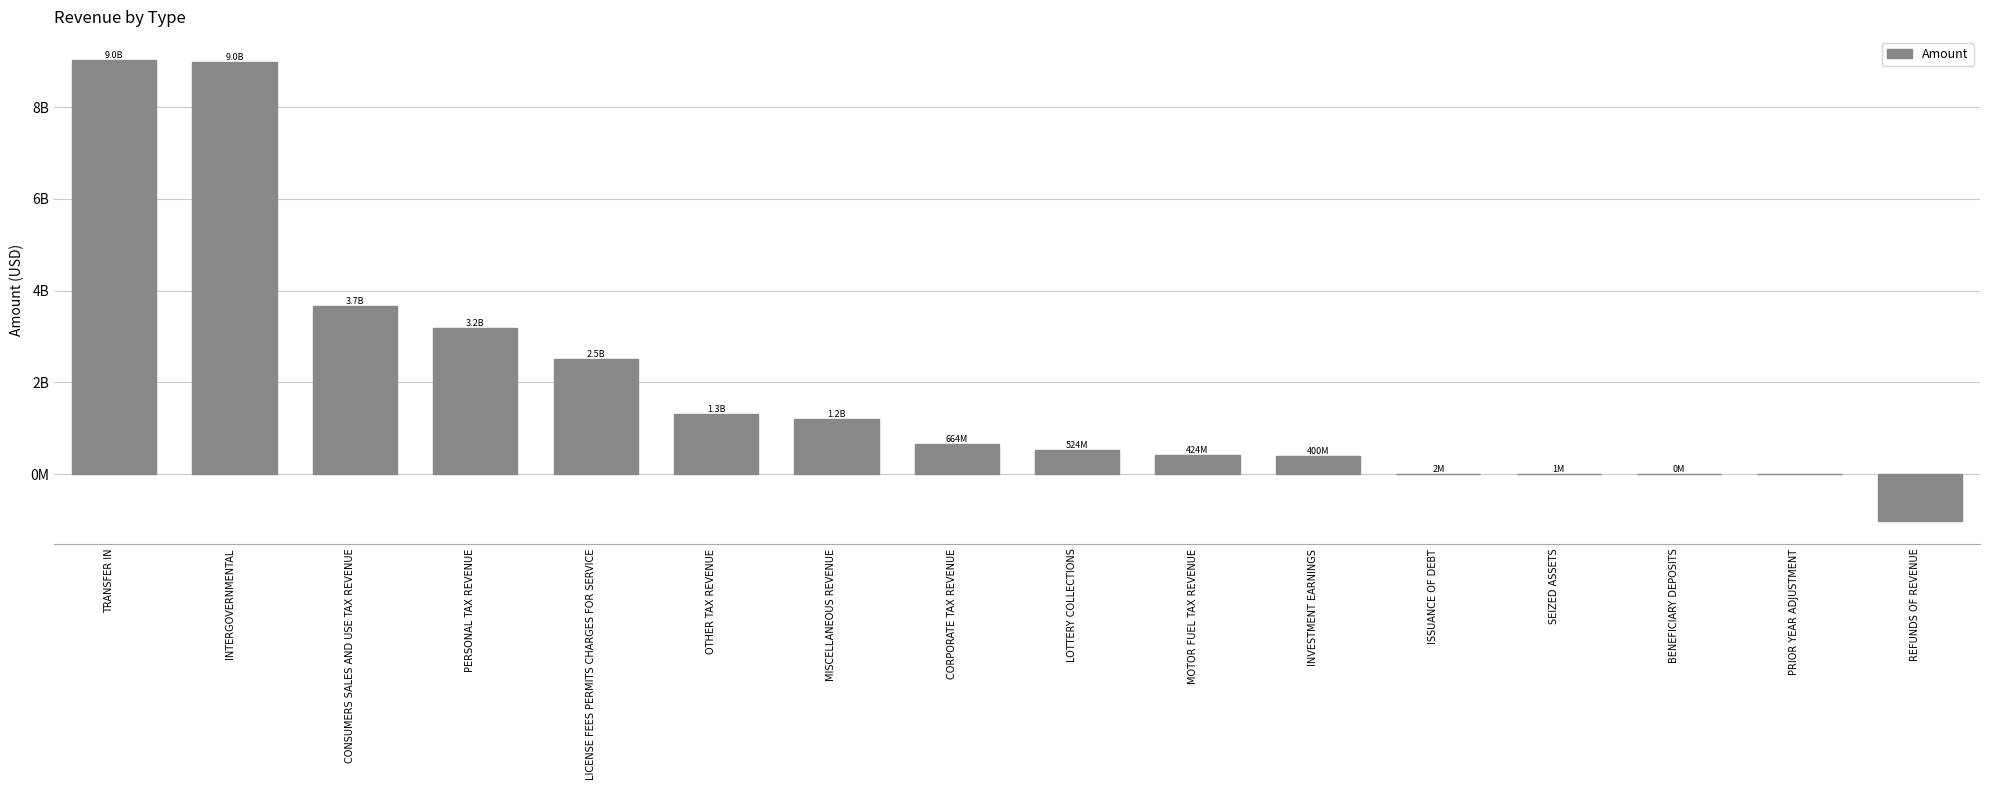

Approximately how many times larger is the value at PERSONAL TAX REVENUE compared to LICENSE FEES PERMITS CHARGES FOR SERVICE?

1.3